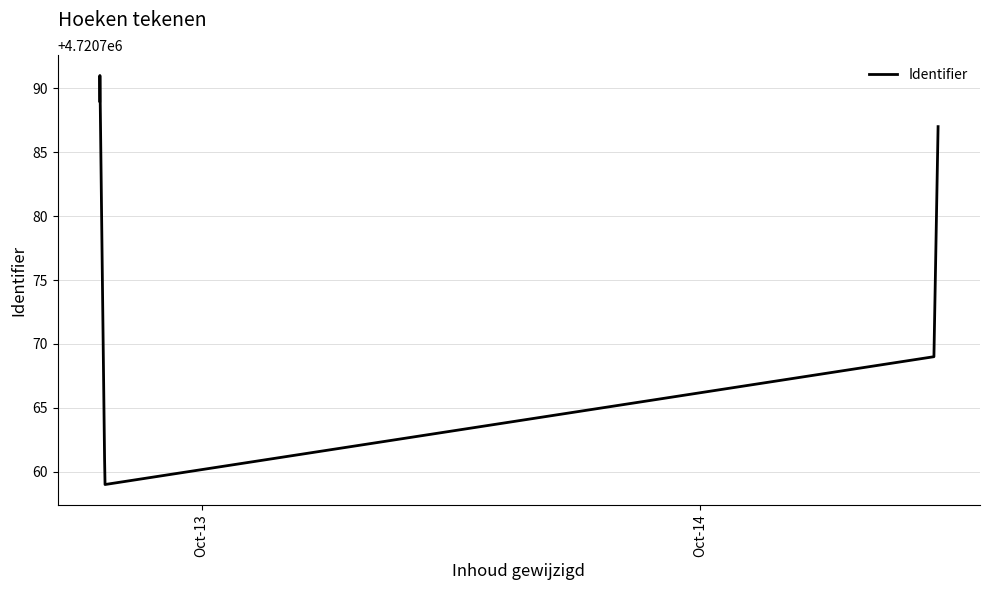

True or false: there are more than 0 points higher than both neighbors.

True